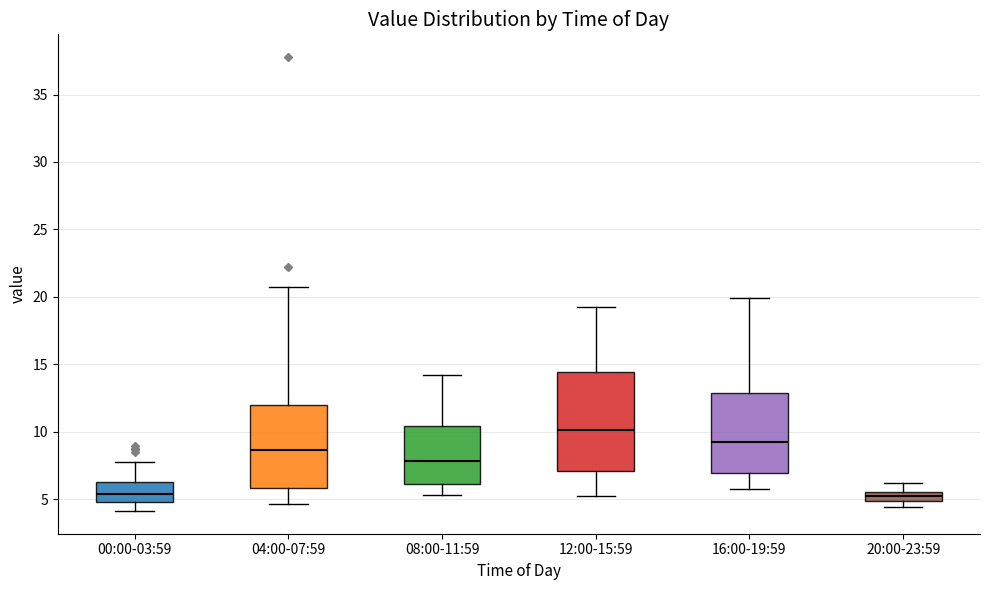

Comparing the boxes themselves (not the whiskers), which one is the tallest?

12:00-15:59